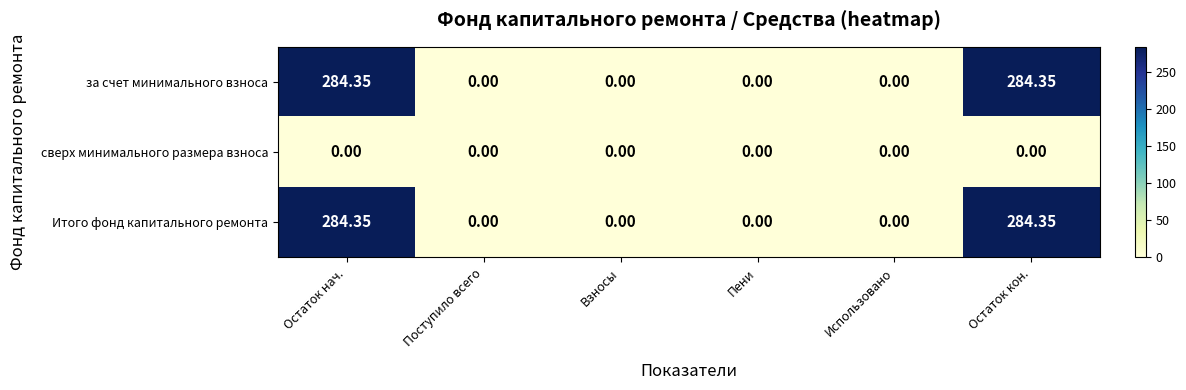

How many categories are shown in the chart?

6